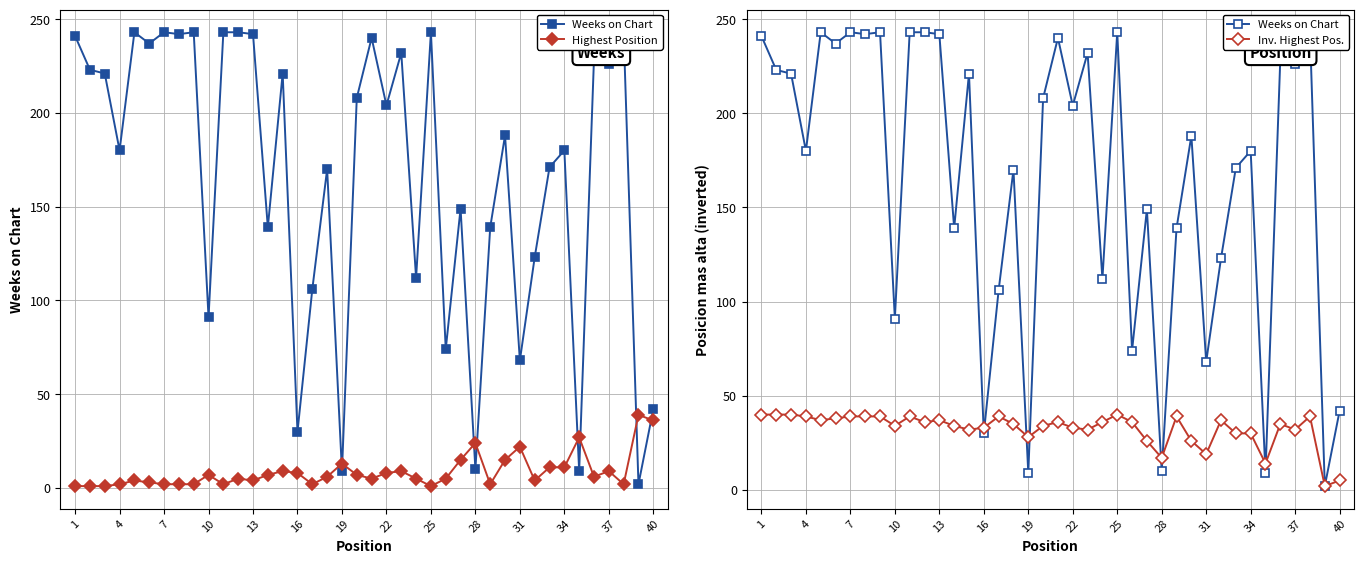

True or false: Inv. Highest Pos. has more than 2 interior local peaks.

True